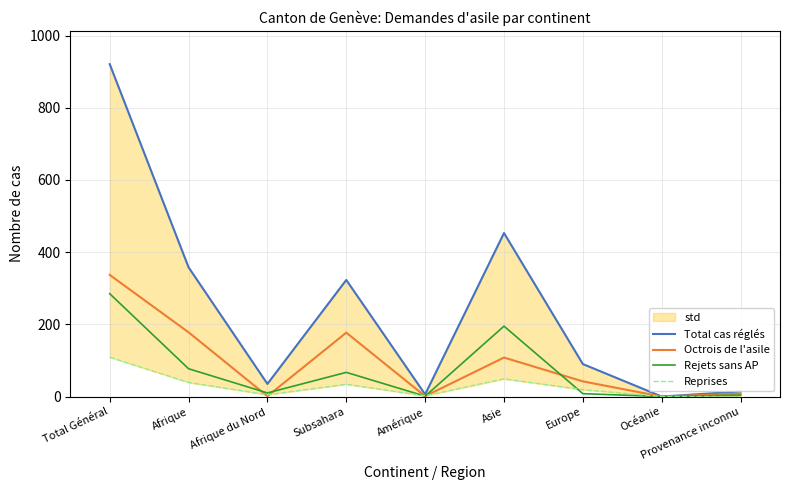

What is the approximate value of Rejets sans AP at Afrique, to the nearest 5?

75